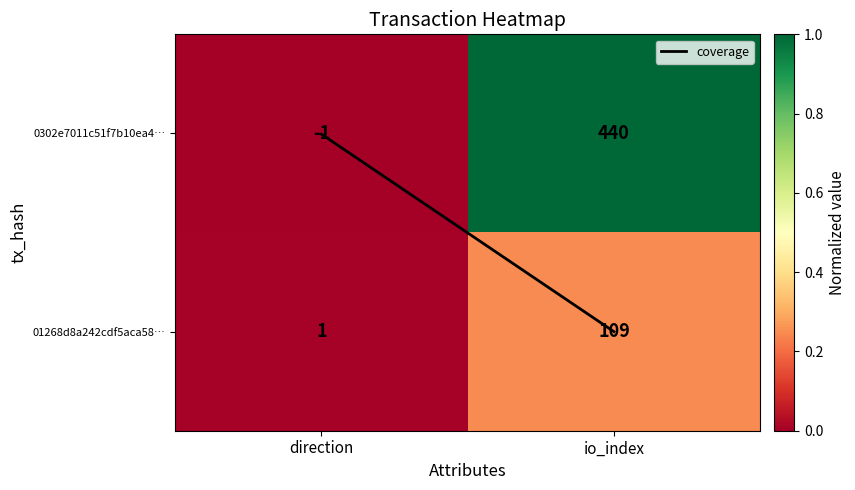

What is the sum of the 01268d8a242cdf5aca58… values at io_index and direction?

110